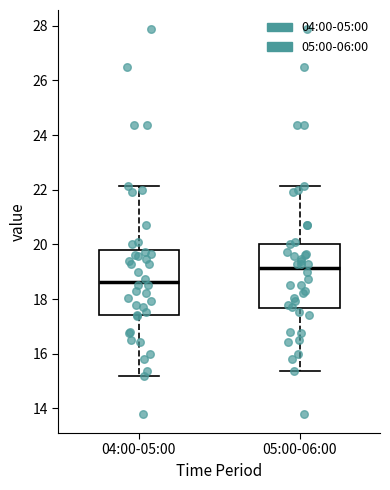

Where does the median line of the box for 05:00-06:00 sit on the y-axis? The values are not printed on the chart, so give them approximately, as read against the axis.

19.2